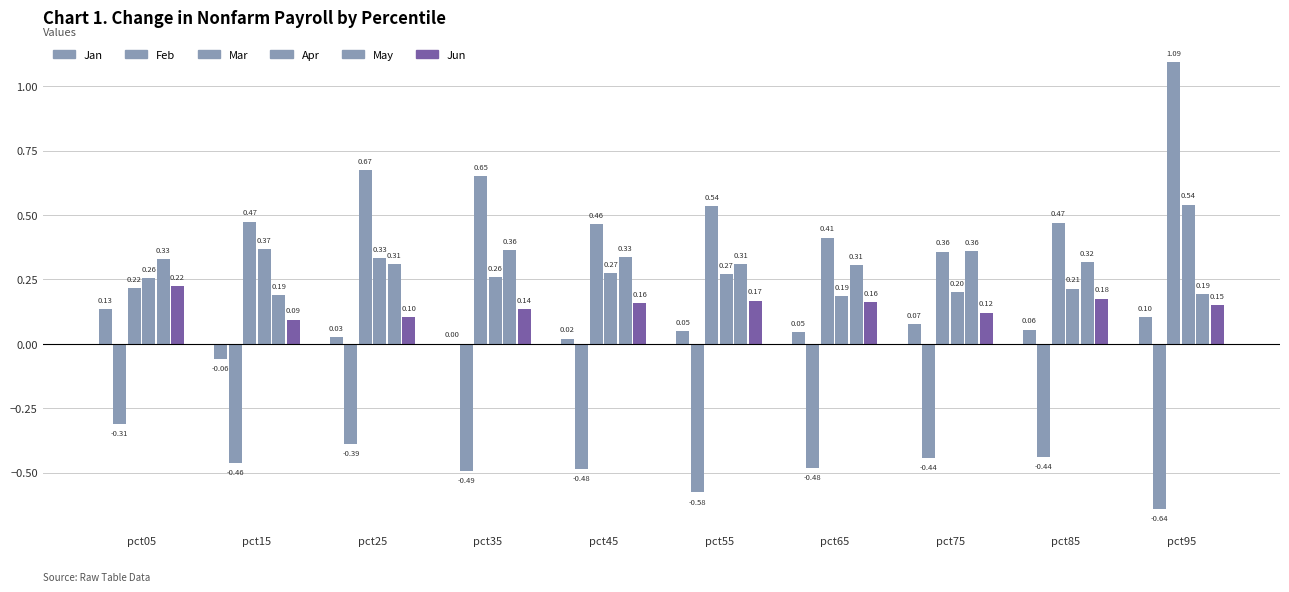

How many groups of bars are there?

10